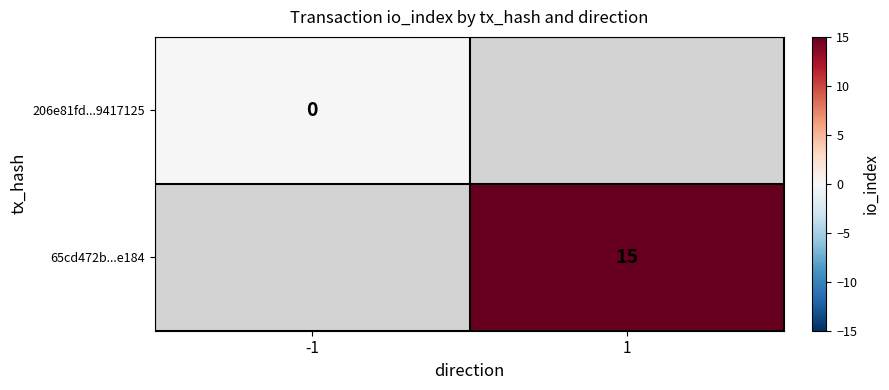

True or false: 65cd472b...e184 has a value of 26 at 1.

False